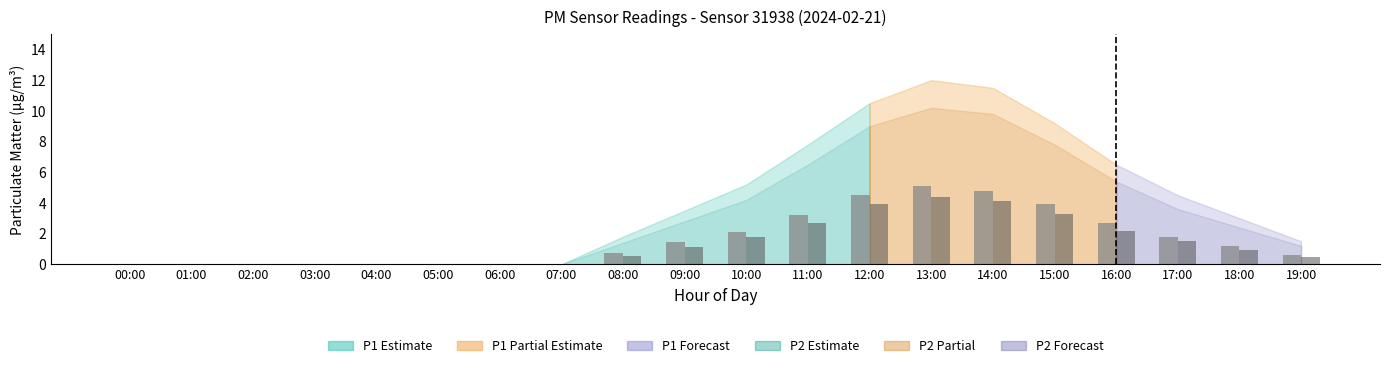

Is it true that P1 equals 2.1 at 10:00?

True